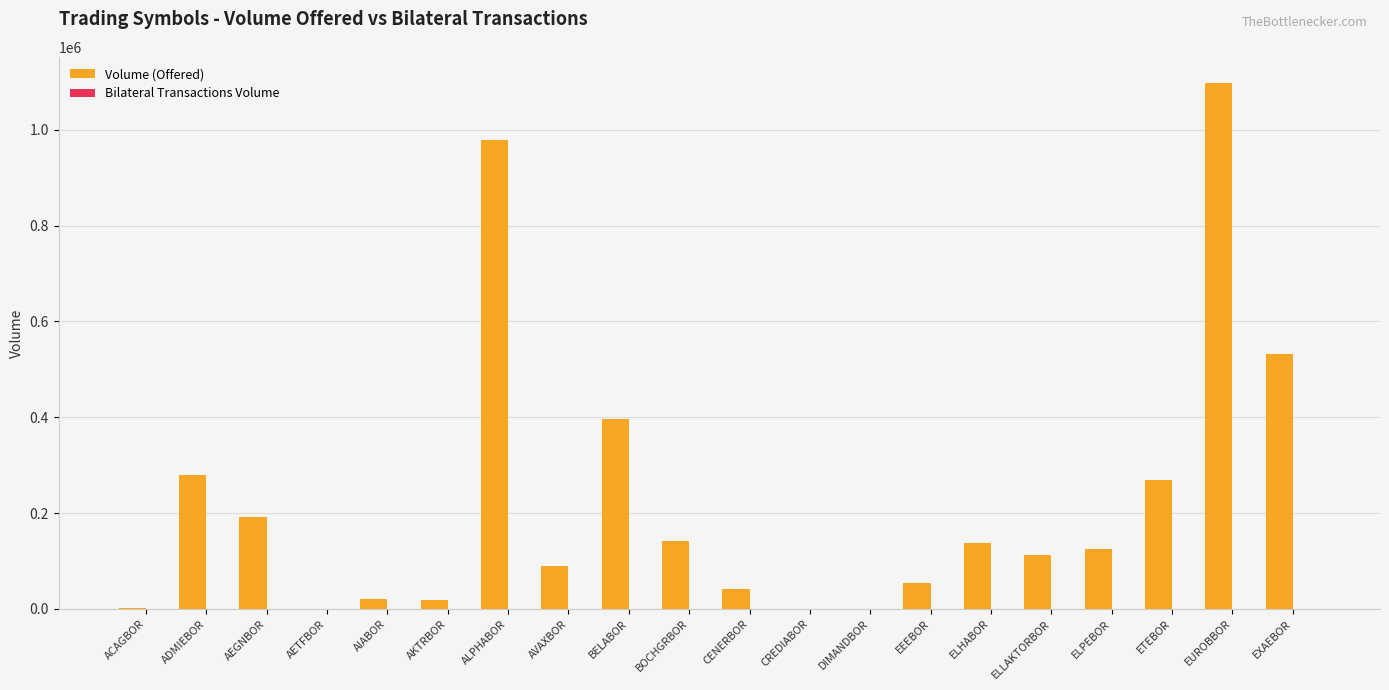

What is the sum of the values at AEGNBOR and ALPHABOR?

1170490